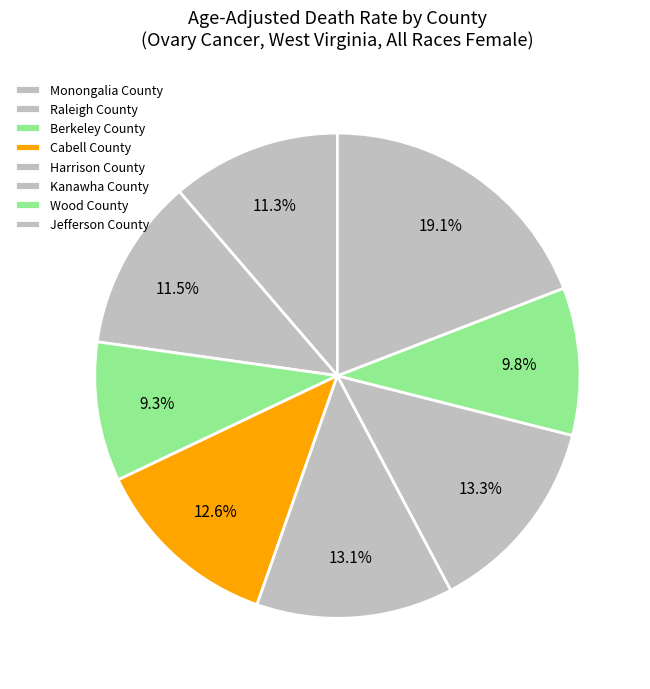

What is the change in value from Monongalia County to Harrison County?

+1.0